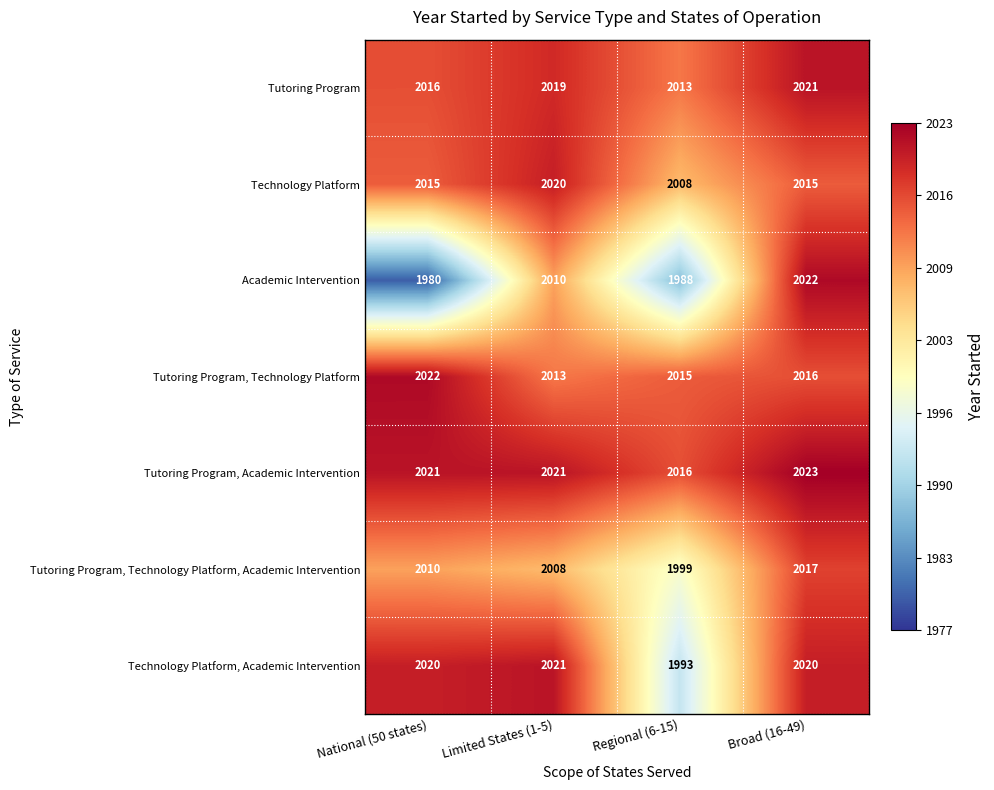

What is the difference between the Tutoring Program, Technology Platform values at Limited States (1-5) and National (50 states)?

9